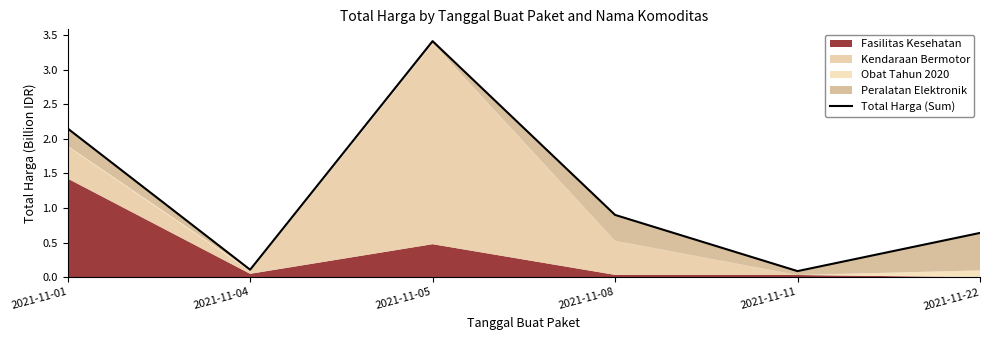

How many lines are shown in the chart?

1